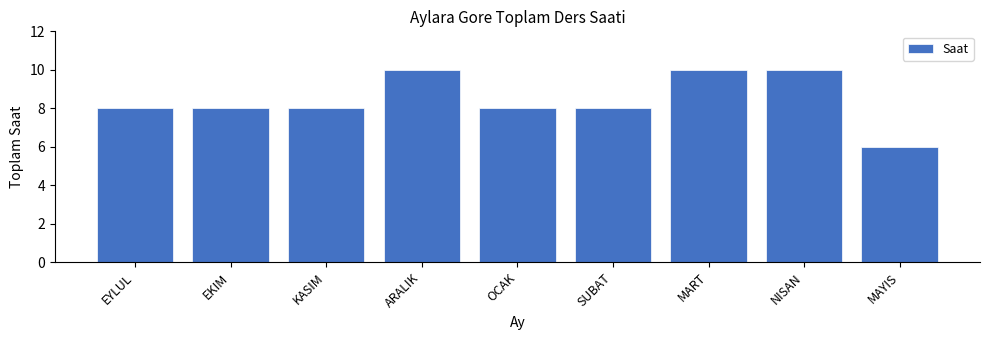

Reading left to right, list all the values displayed in this chart.

EYLUL=8	EKIM=8	KASIM=8	ARALIK=10	OCAK=8	SUBAT=8	MART=10	NISAN=10	MAYIS=6